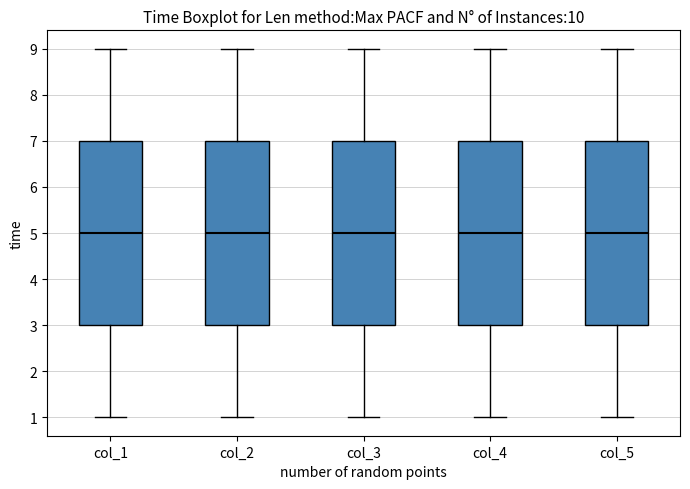

Reading left to right, read every box against the y-axis: the position of its median line, the range the box covers, and the ends of its whiskers. The values are not printed on the chart, so give them approximately, as read against the axis.

col_1: median 5, box 3 to 7, whiskers 1 to 9
col_2: median 5, box 3 to 7, whiskers 1 to 9
col_3: median 5, box 3 to 7, whiskers 1 to 9
col_4: median 5, box 3 to 7, whiskers 1 to 9
col_5: median 5, box 3 to 7, whiskers 1 to 9